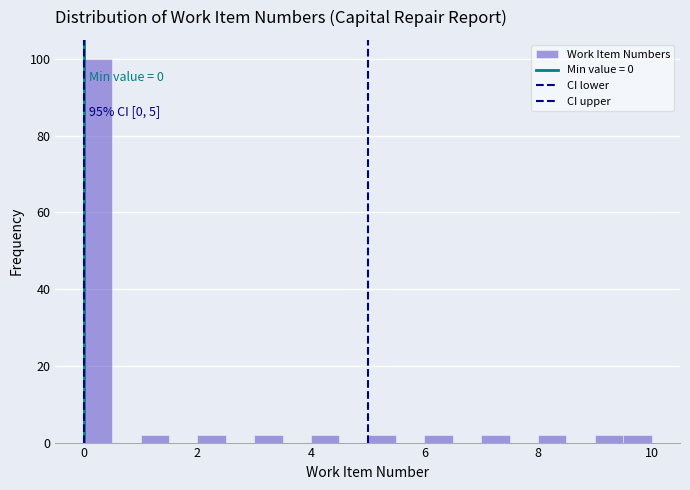

Read against the x-axis, roughly where is the centre of the tallest bar?

0.2